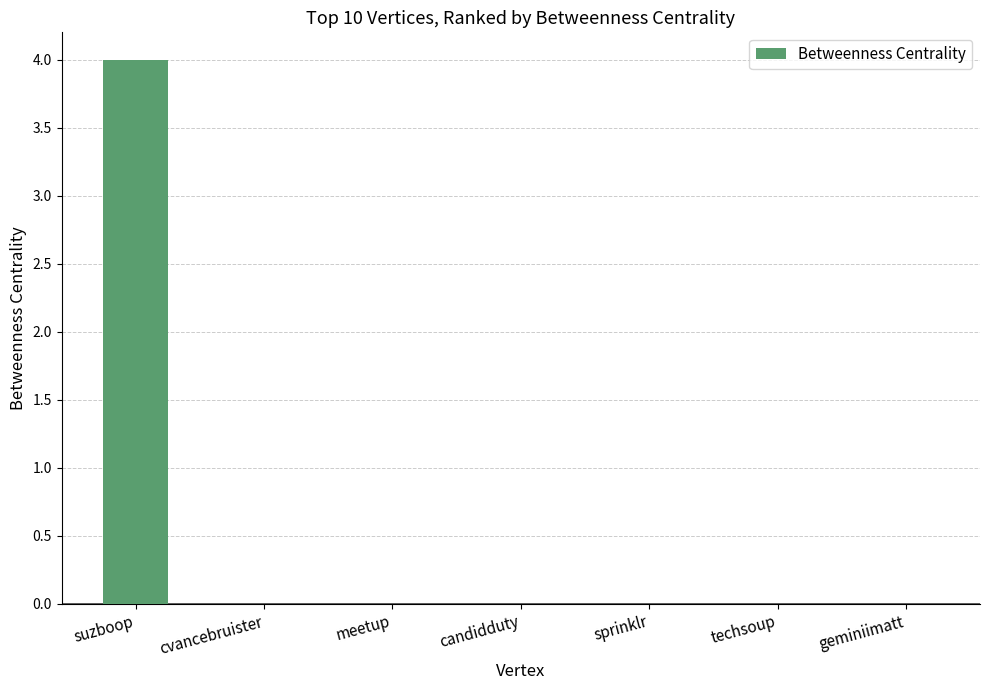

What is the sum of all values?

4